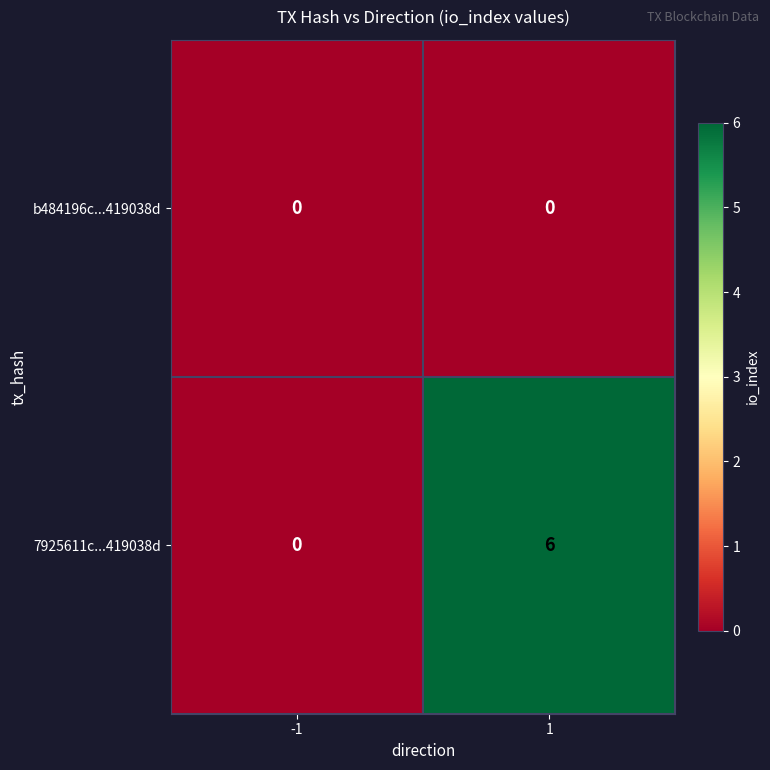

Rank the series by their average value, from highest to lowest.

7925611c...419038d, b484196c...419038d